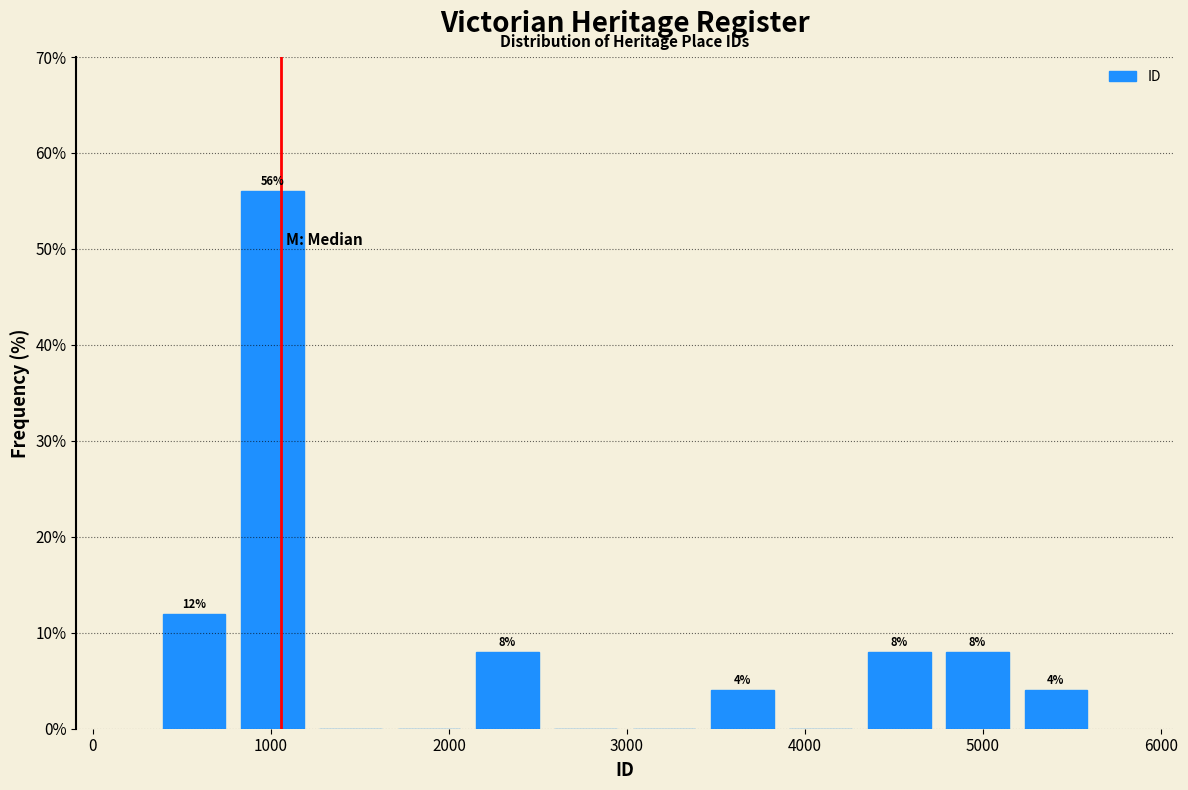

Which range on the x-axis has the tallest bar?

800 to 1200